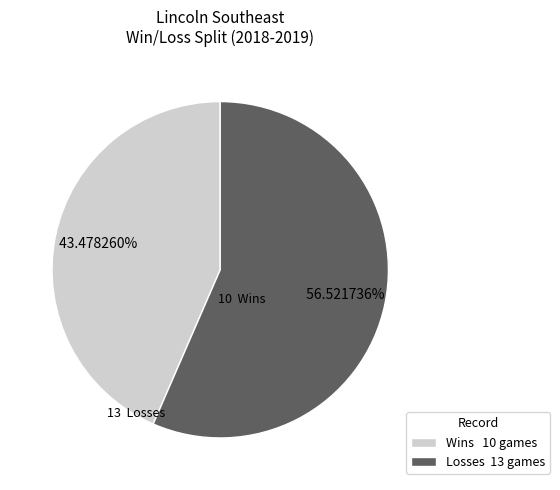

Which slice is the smallest?

Wins 10 games